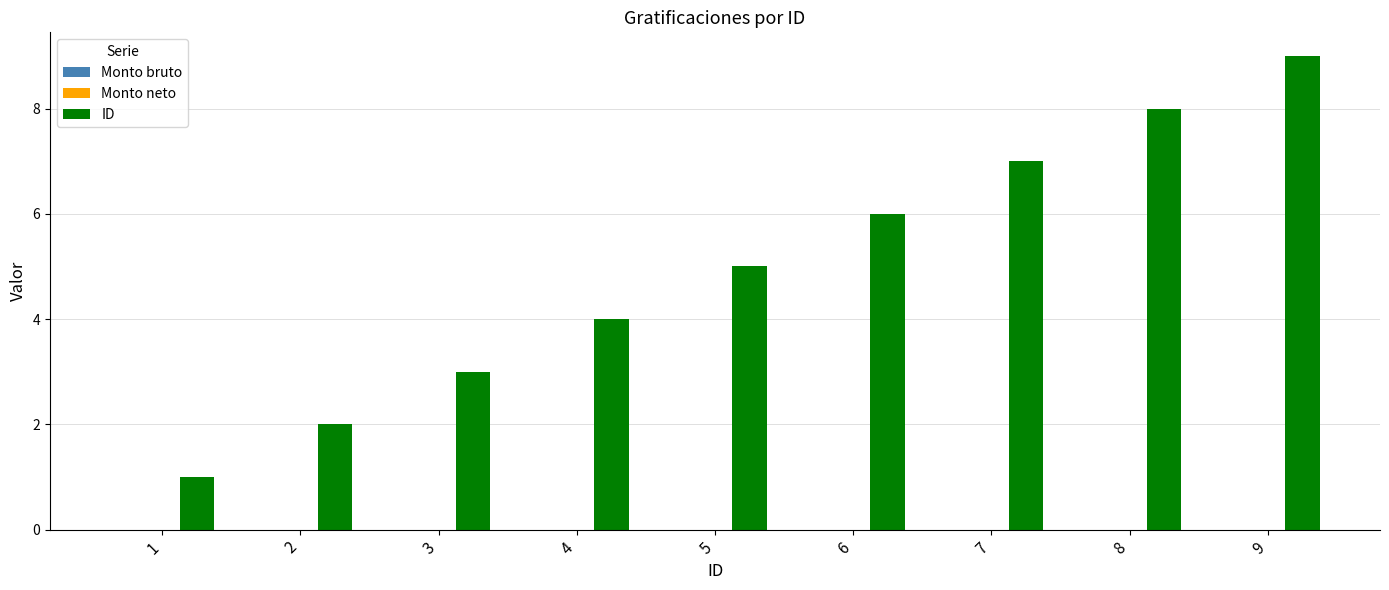

Does the chart contain any negative values?

No